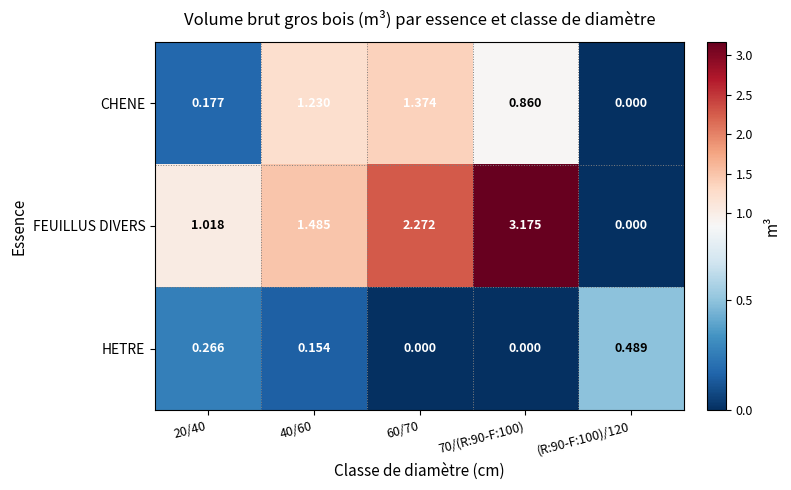

Between 40/60 and 60/70, which series saw the biggest shift?

FEUILLUS DIVERS